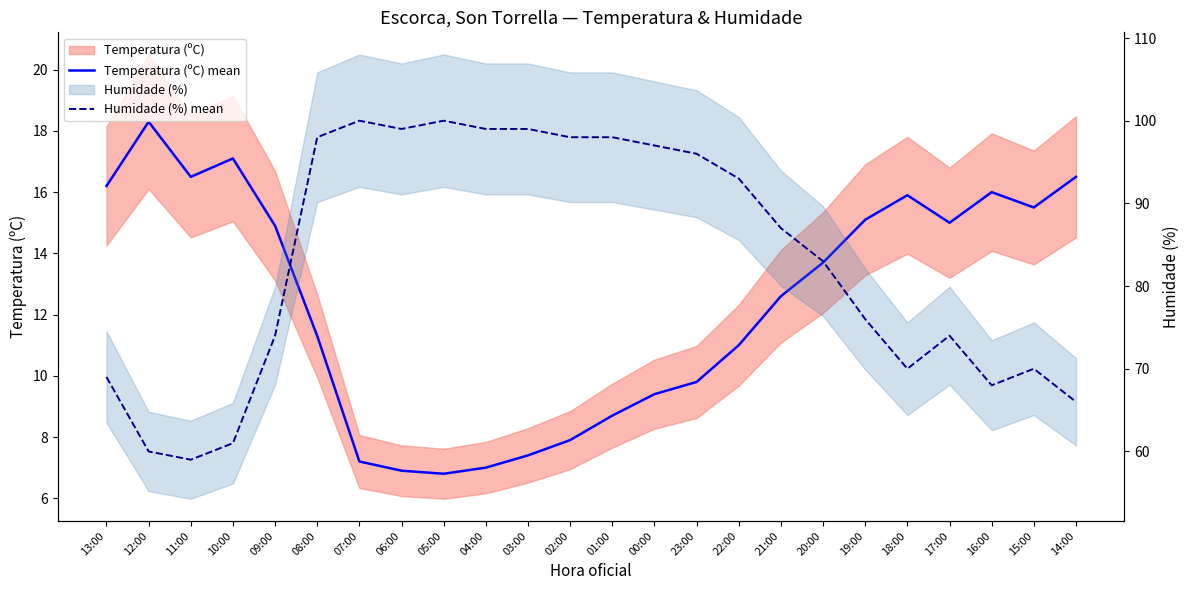

What is the maximum value shown in the chart?

100.0